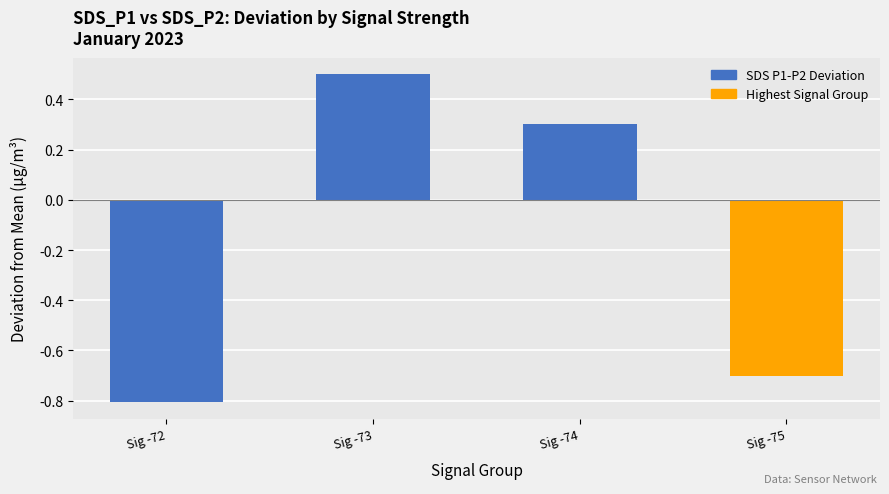

At which category does the chart reach its peak across all series?

Sig -73